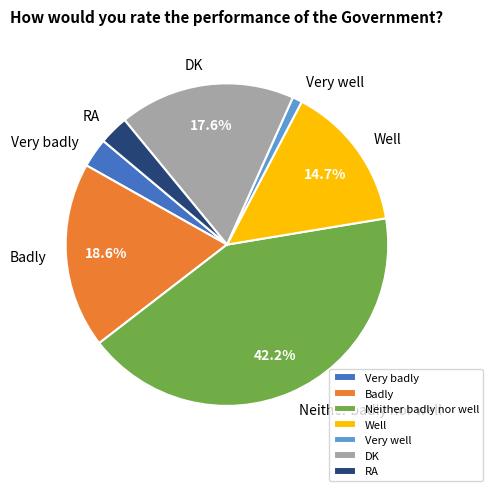

To the nearest percent, what is the combined percentage of Very badly and Badly?

22%